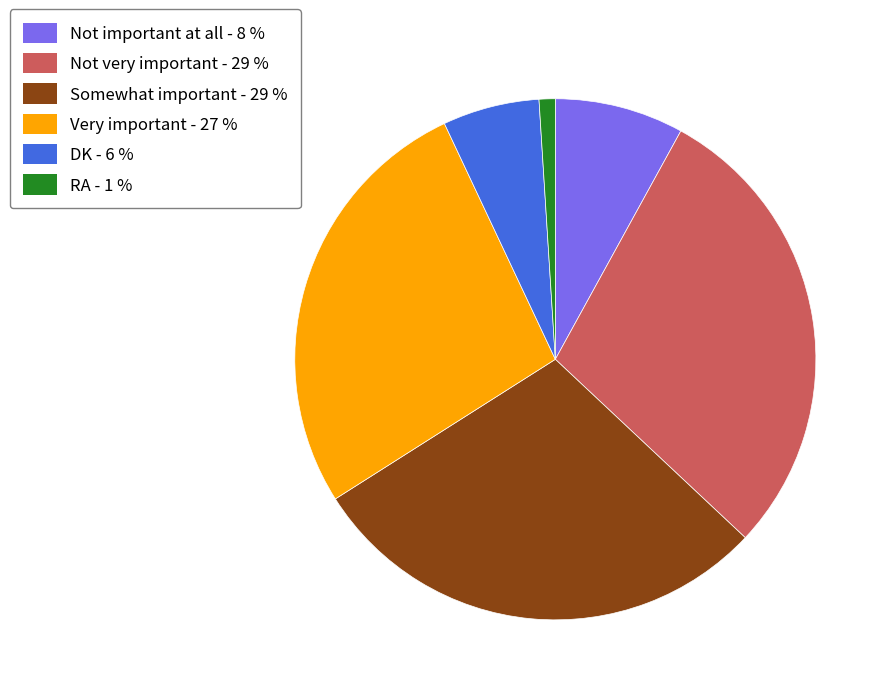

Combined, do Not important at all and RA account for over 50%?

No